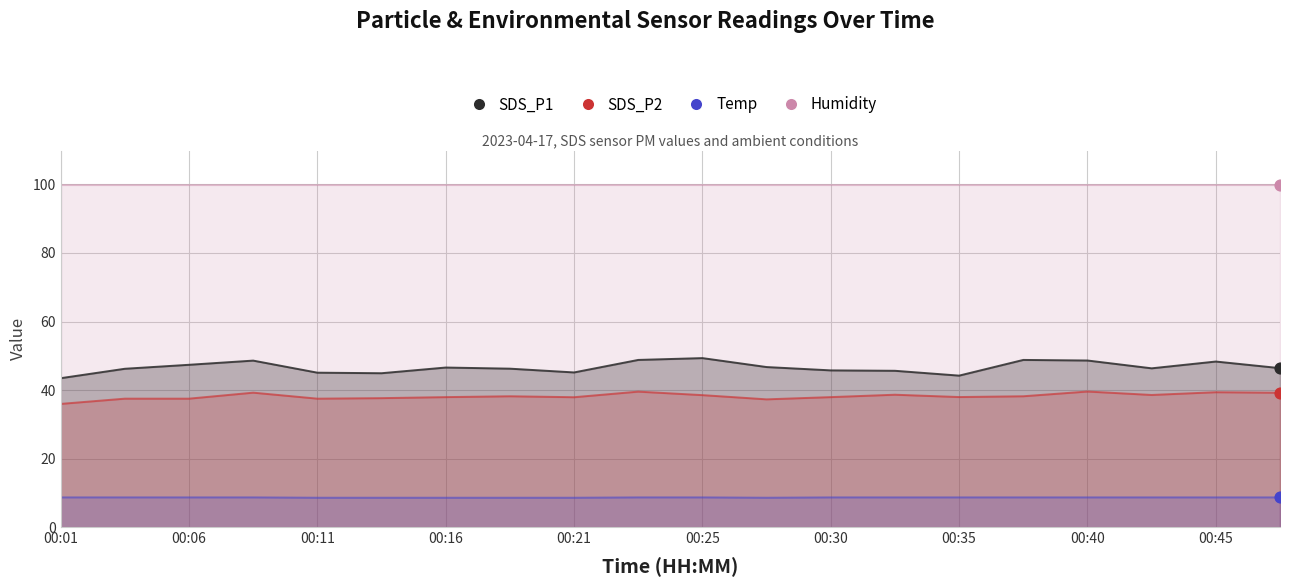

Which series reaches the minimum Y coordinate?

Temp